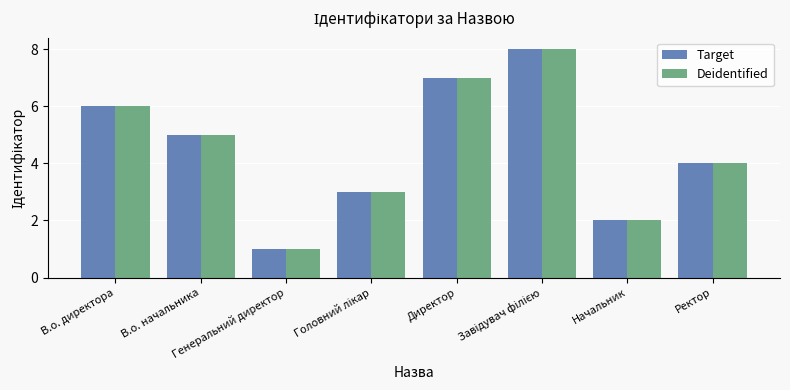

What is the label of the 3rd bar from the left?

Генеральний директор